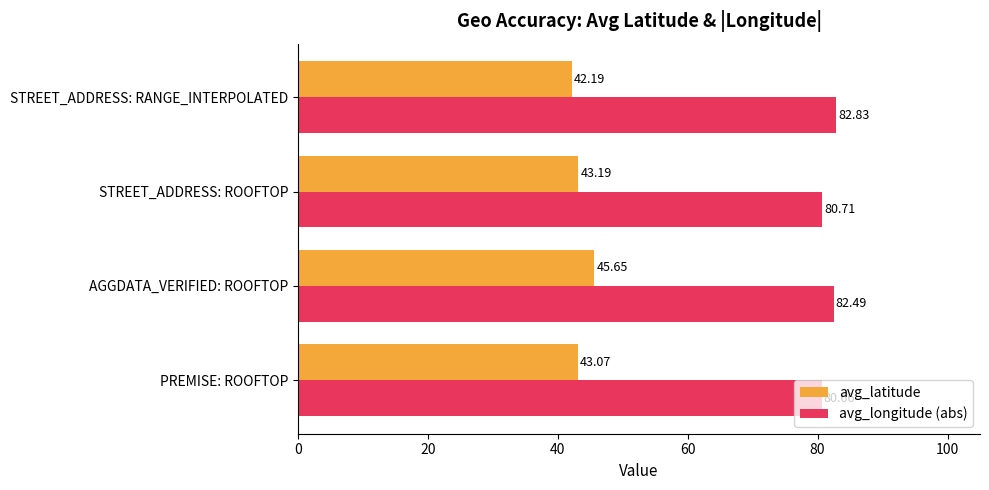

What is the total value across all series at PREMISE: ROOFTOP?

123.7